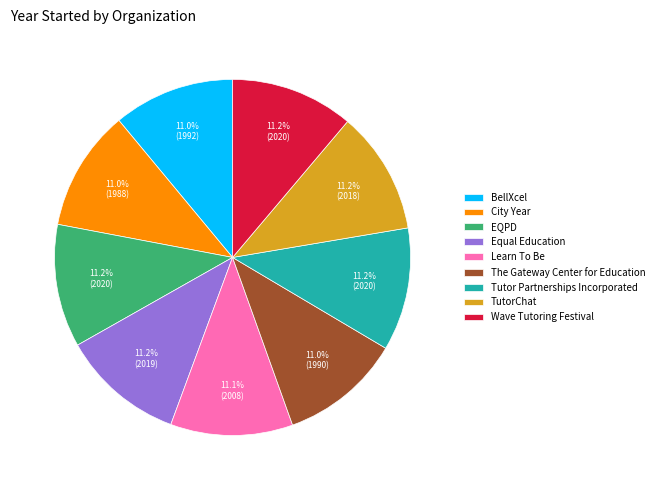

What percentage is the The Gateway Center for Education slice, to the nearest percent?

11%